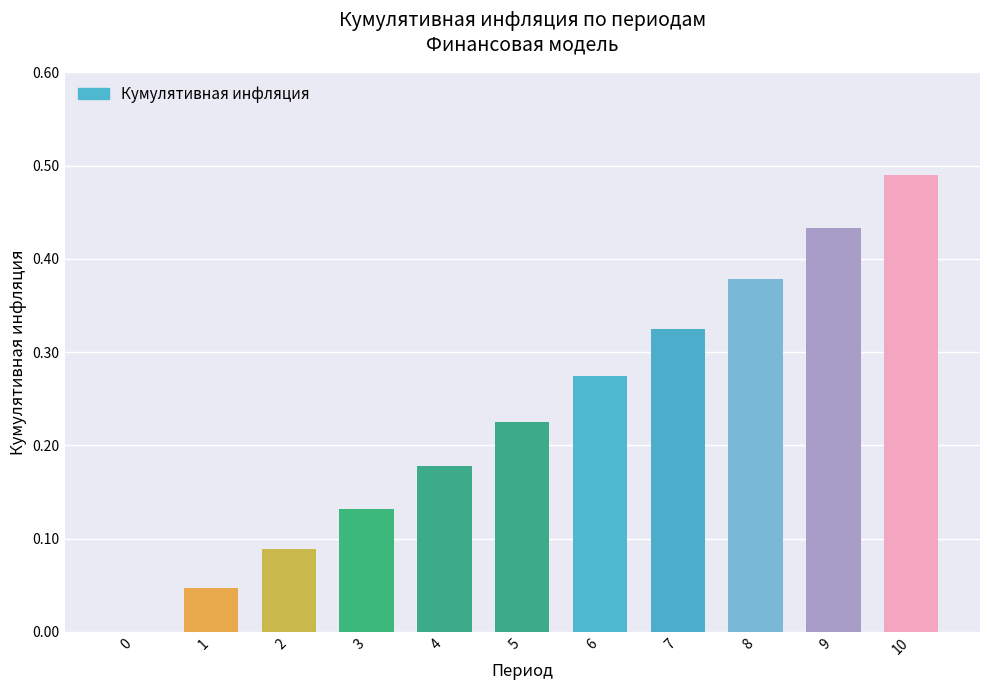

How many data points are above 0?

10